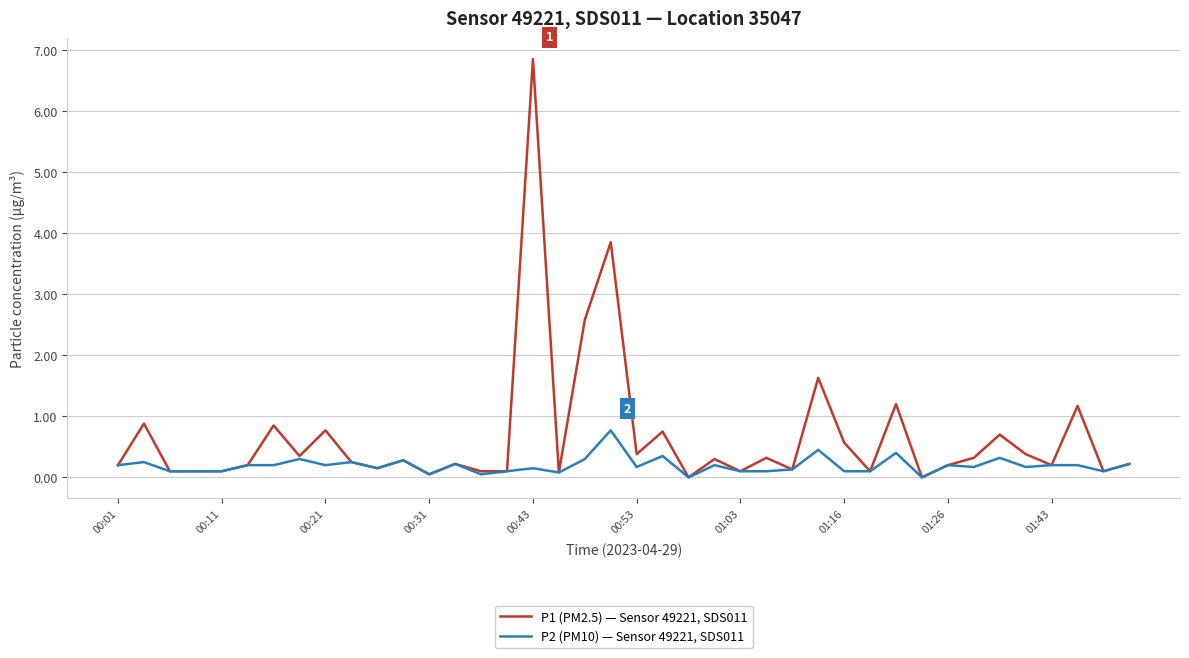

Rank the series by their maximum value, from highest to lowest.

P1 (PM2.5) — Sensor 49221, SDS011, P2 (PM10) — Sensor 49221, SDS011